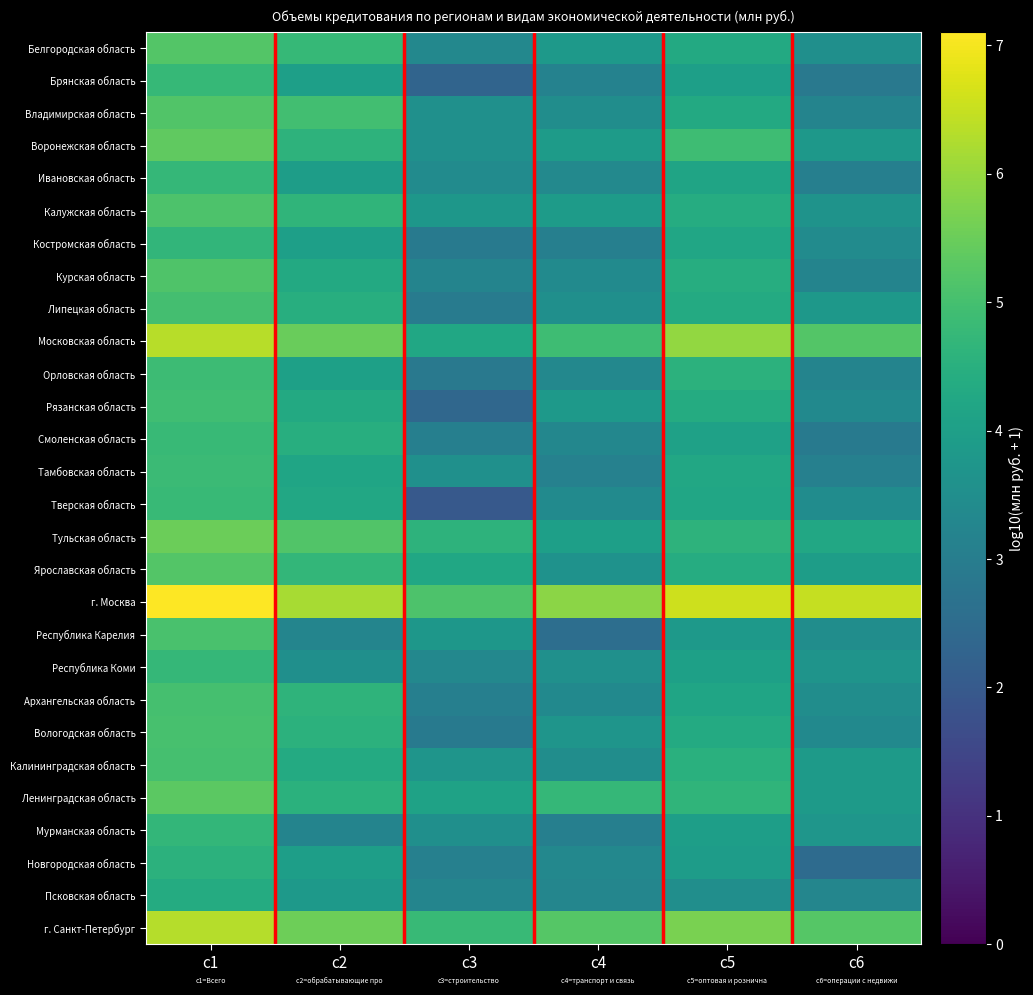

How many series are shown in this chart?

28